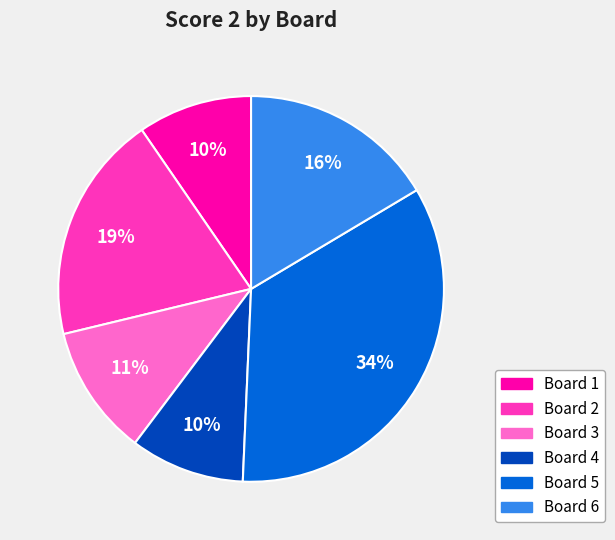

To the nearest percent, what is the average slice percentage?

17%